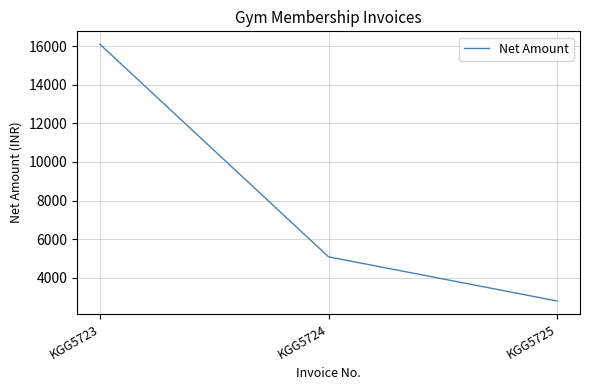

Reading left to right, what are all the values shown in this chart?

16101.7	5084.7	2796.6